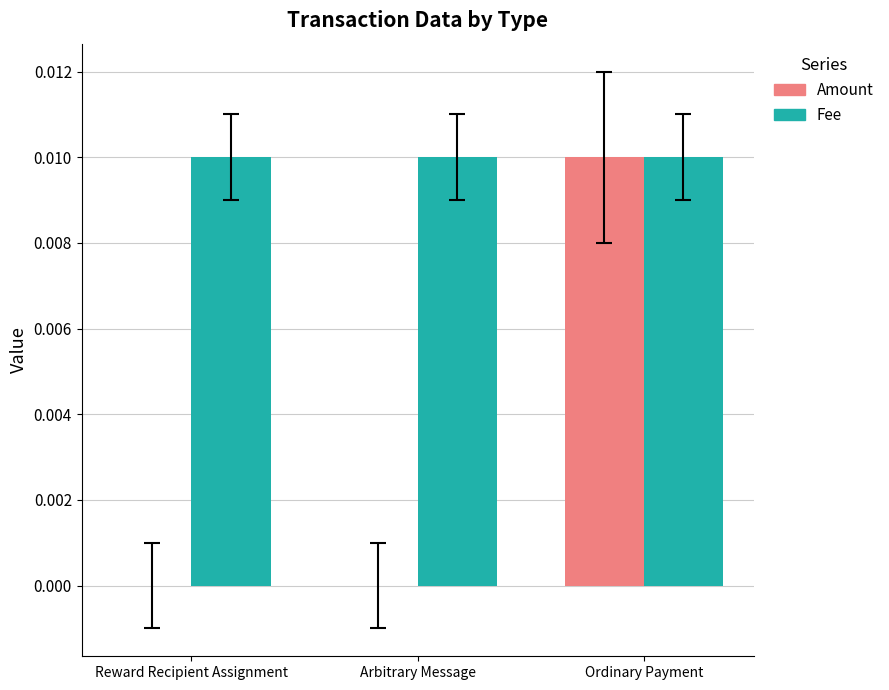

What are all the series names shown in the legend?

Amount, Fee